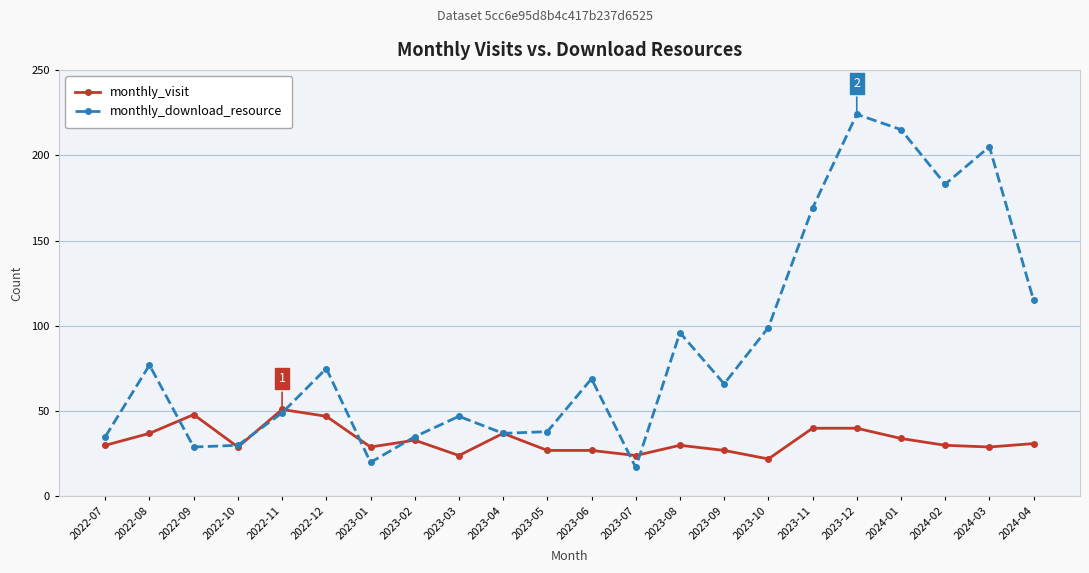

True or false: monthly_visit has a value of 17 at 2023-05.

False